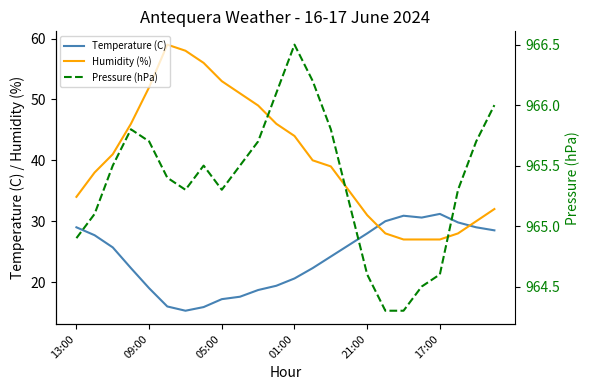

Where is Humidity (%) nearest to the value 43?

01:00